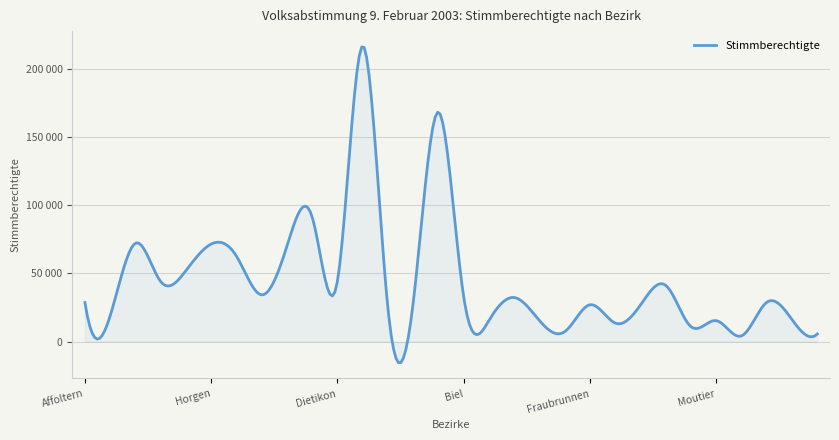

List the labels in order of value, smallest first.

La Neuveville, Oberhasli, Erlach, Laupen, Frutigen, Courtelary, Moutier, Büren, Niedersimmental, Andelfingen, Aarberg, Interlaken, Fraubrunnen, Affoltern, Aarwangen, Nidau, Burgdorf, Biel, Pfäffikon, Konolfingen, Dielsdorf, Dietikon, Hinwil, Meilen, Uster, Horgen, Bülach, Winterthur, Bern, Zürich